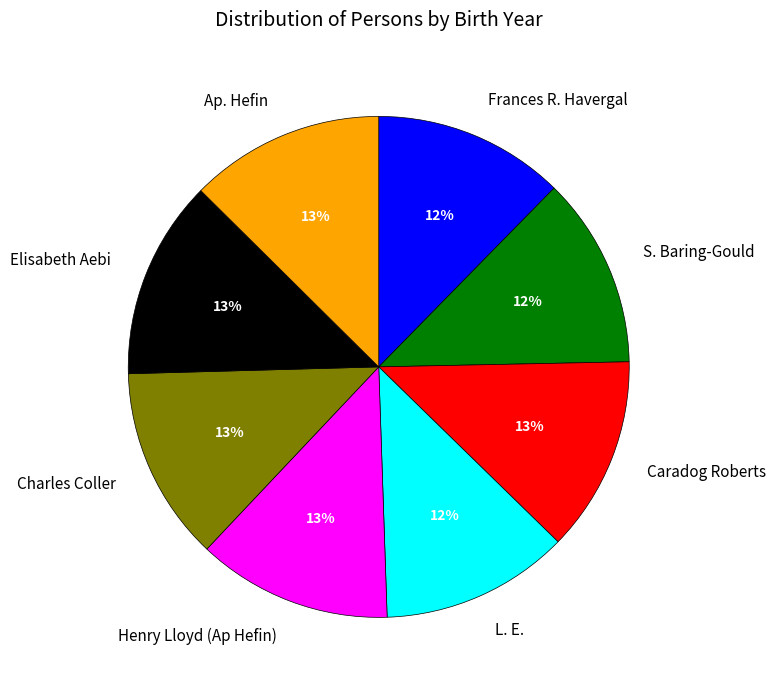

Which has a higher value, S. Baring-Gould or Elisabeth Aebi?

Elisabeth Aebi